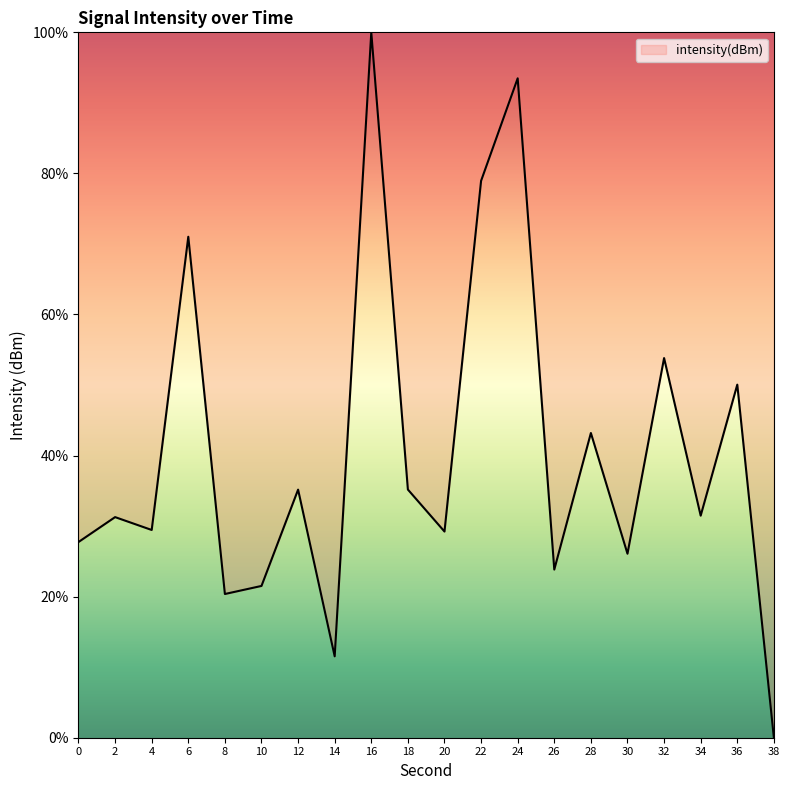

At which category does the data reach its first local peak?

2